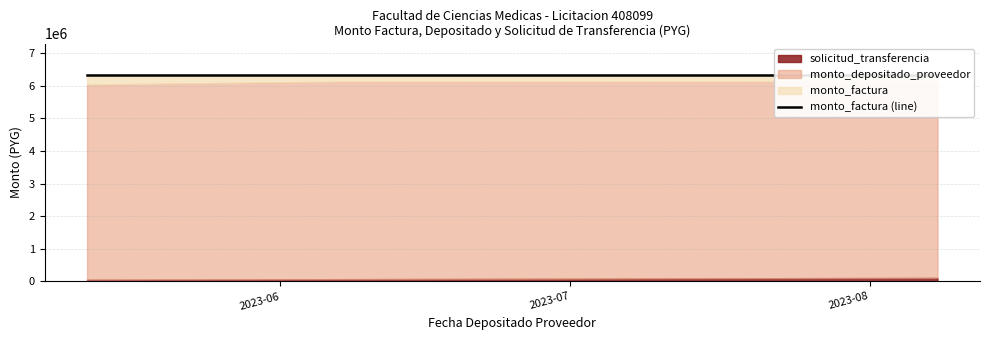

What is the highest value of the solicitud_transferencia series?

110220